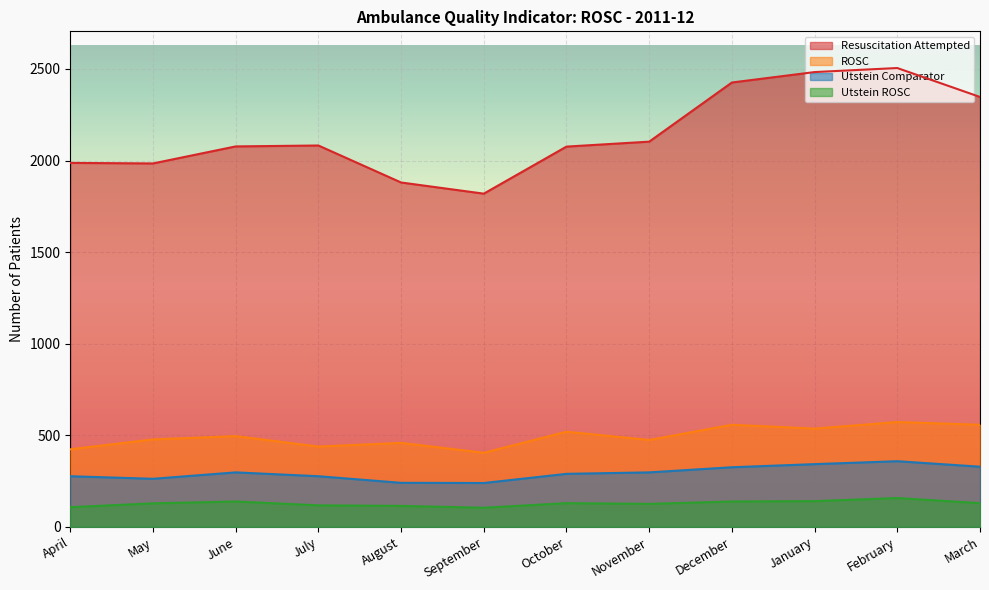

True or false: Utstein ROSC has a value of 86 at May.

False